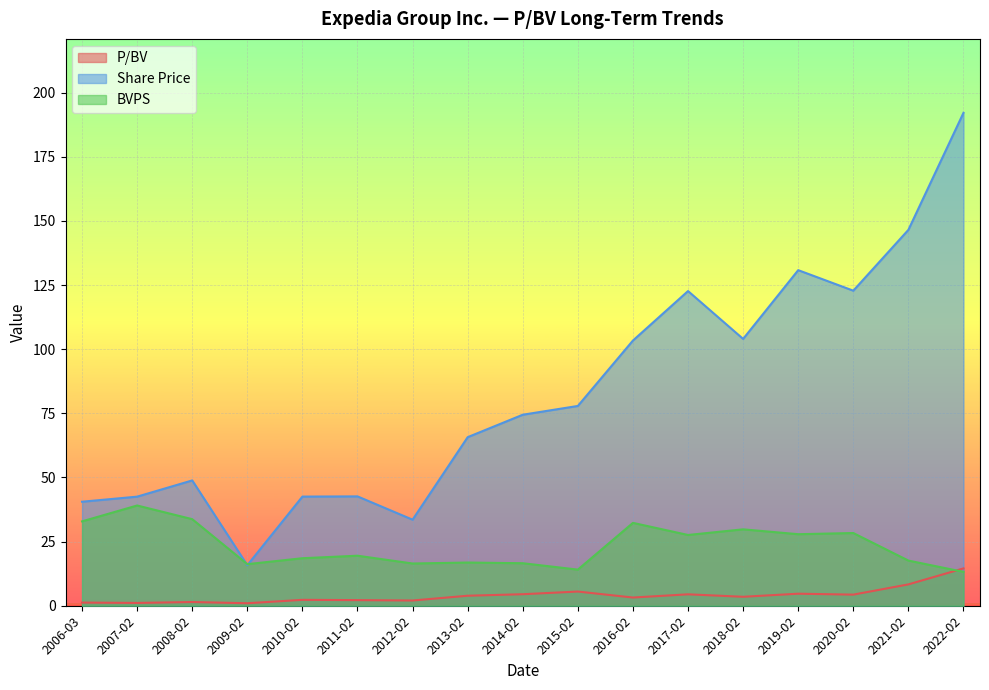

What is the difference between the maximum and minimum values in the P/BV series?

13.6